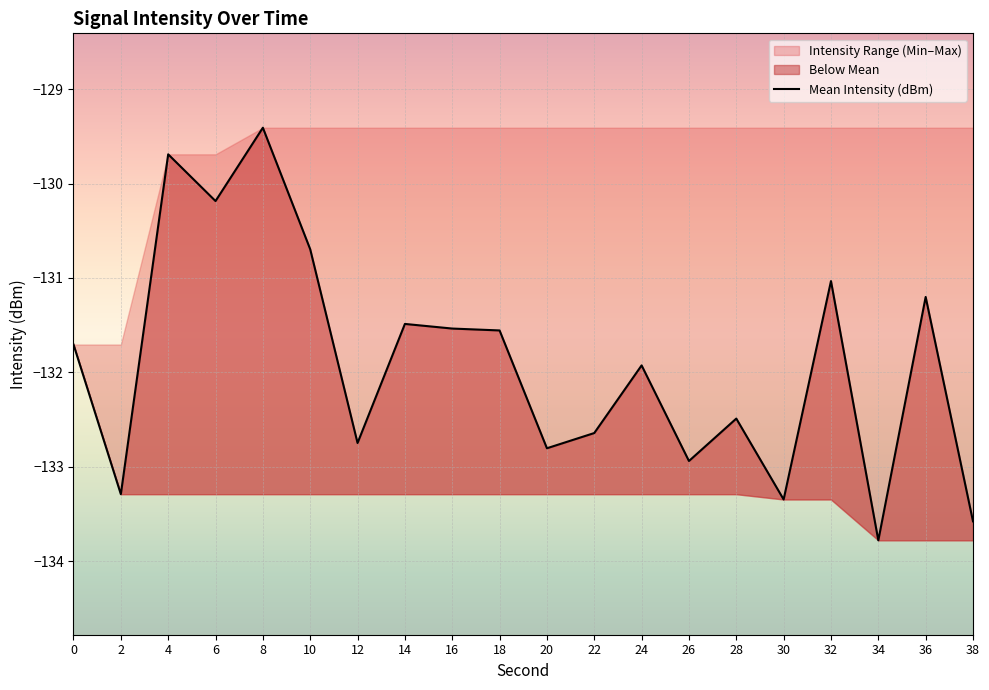

What is the average value?

-131.9